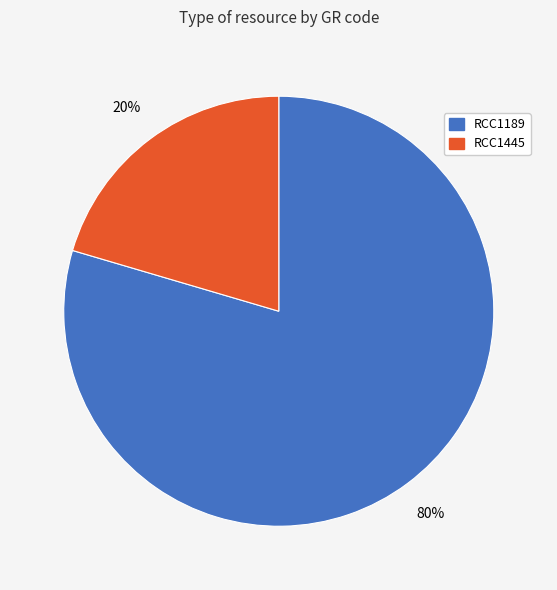

Count the number of slices in the pie.

2